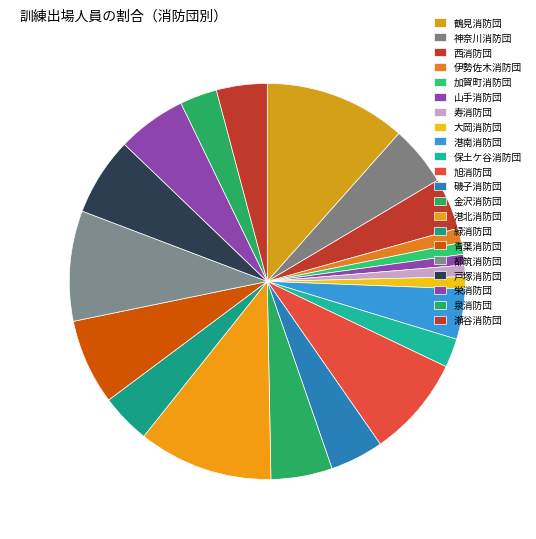

How many slices are in this pie chart?

21